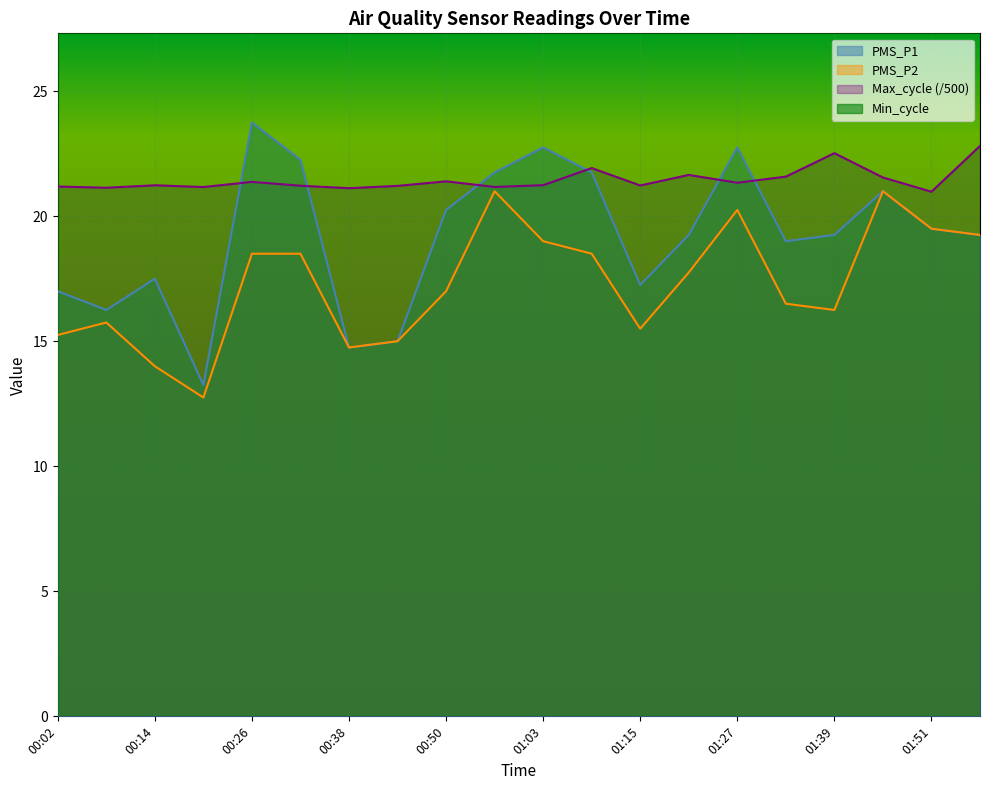

What is the sum of all Max_cycle values?

429.0